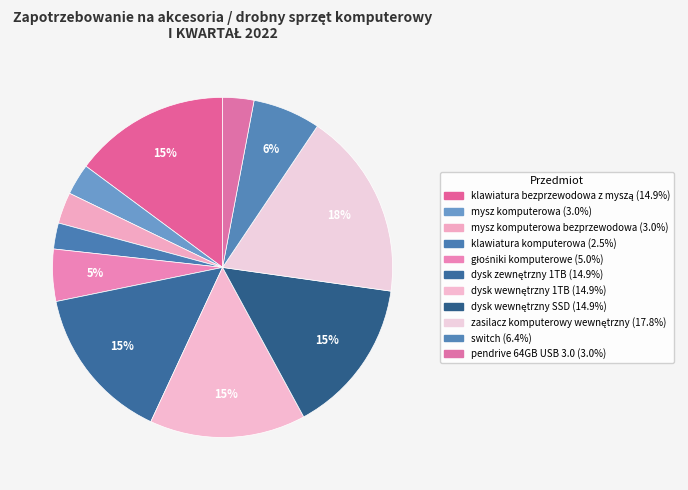

How many slices are in this pie chart?

11